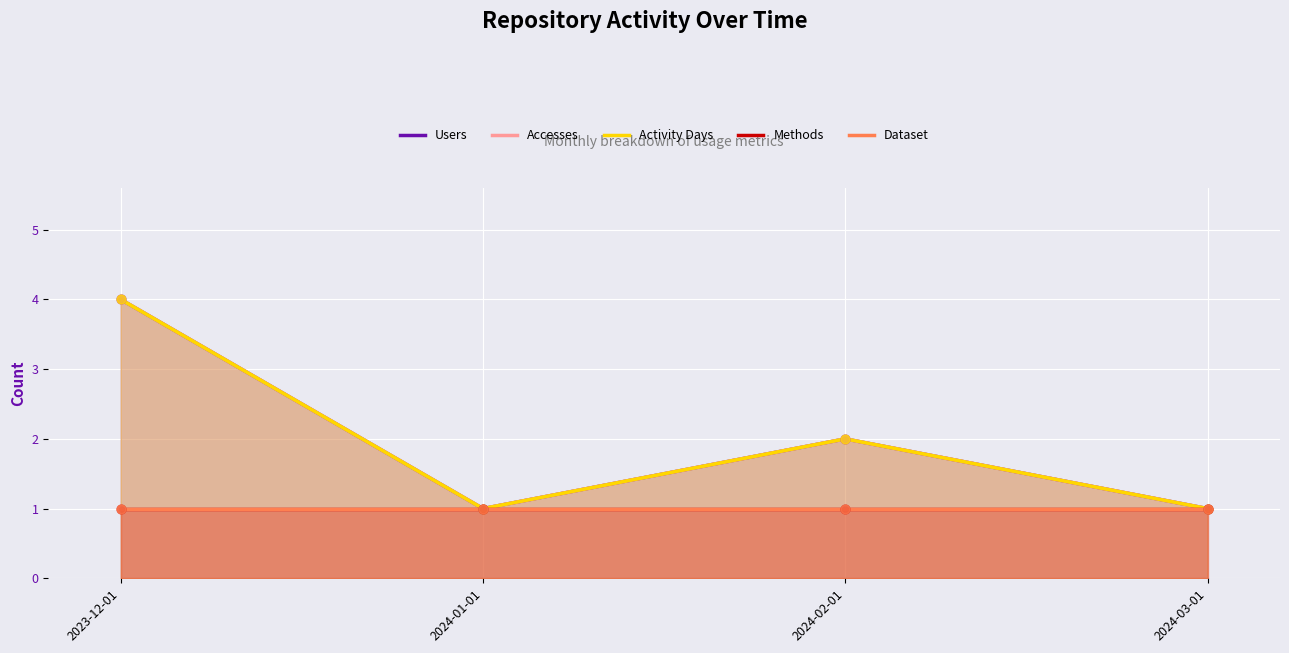

Which series contains the highest Y value?

Users